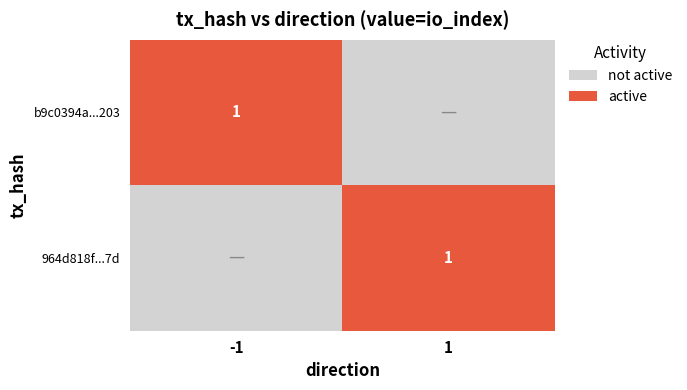

The 964d818f...7d series shows 0 at 1. True or false?

False